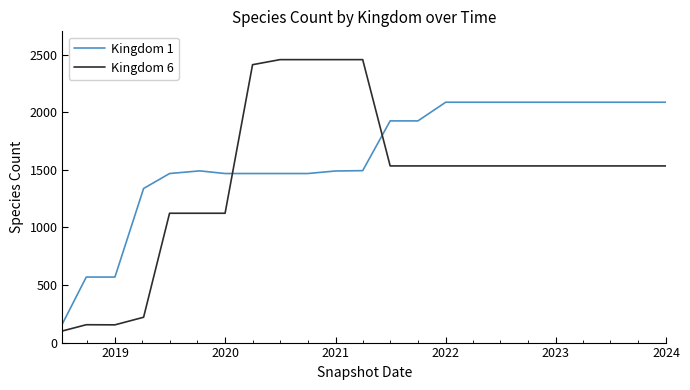

Which series ends up on top after the final intersection of Kingdom 6 and Kingdom 1?

Kingdom 1